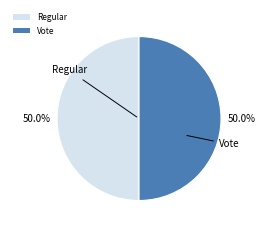

True or false: Regular accounts for 1% of the total.

False